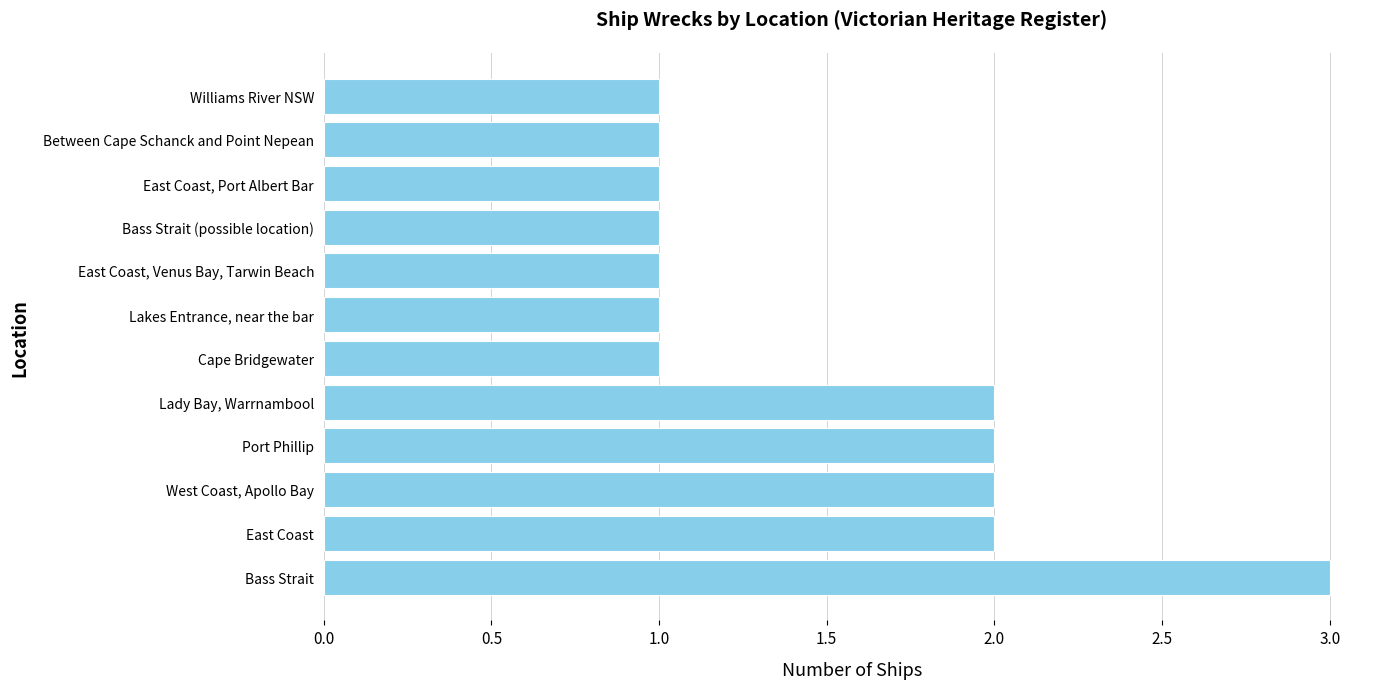

The chart shows a value of 2 at Williams River NSW. True or false?

False